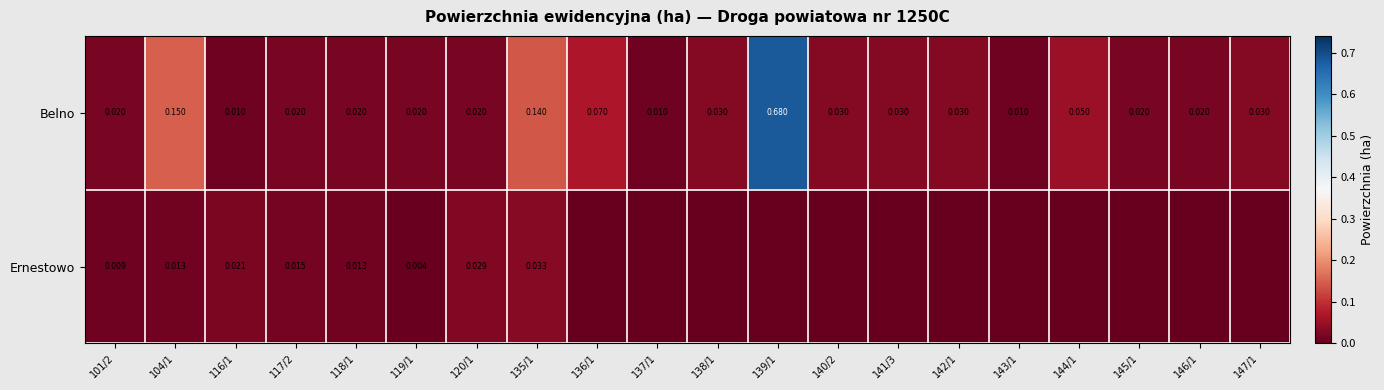

At 118/1, list the series in order from smallest to largest.

Ernestowo, Belno